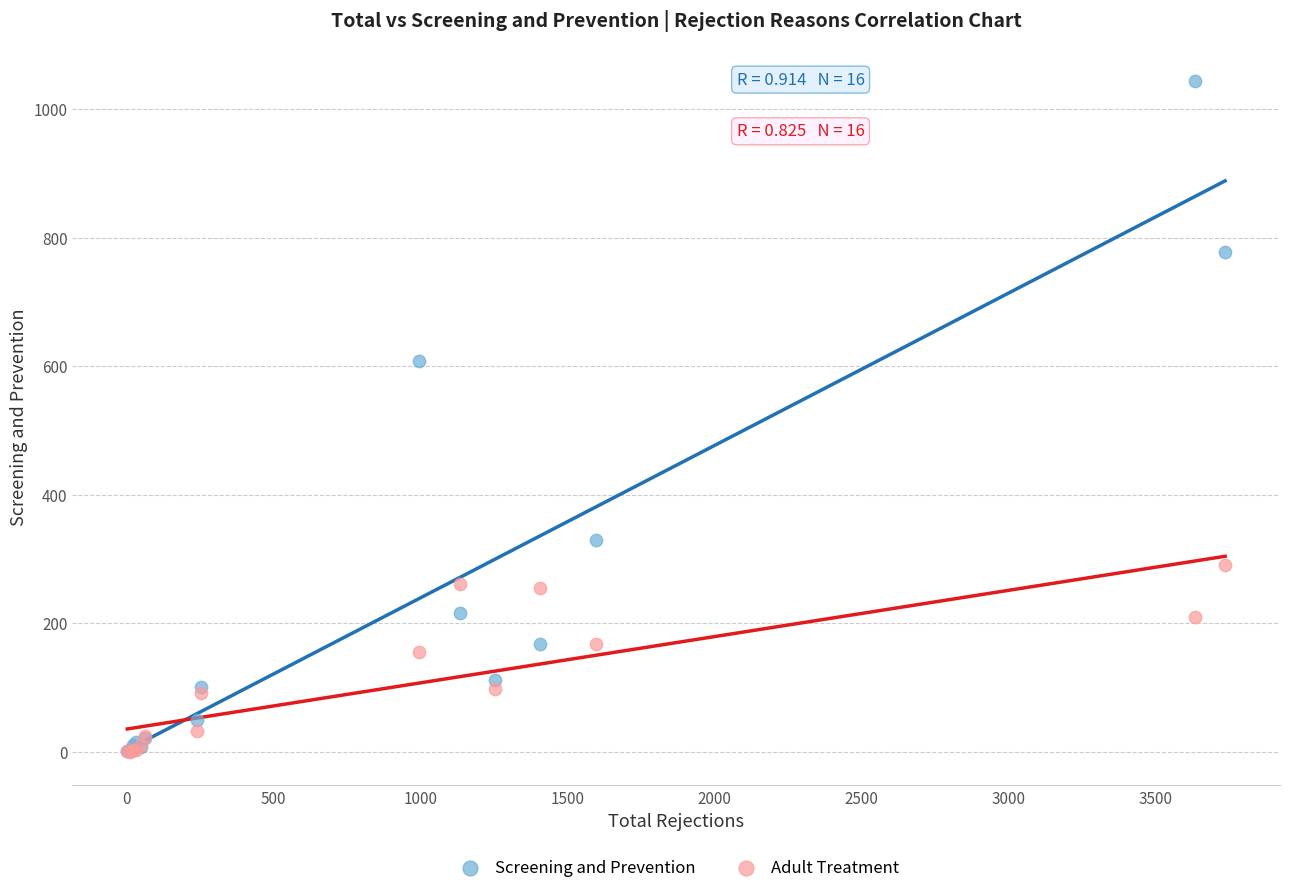

Which series reaches the maximum Y coordinate?

Screening and Prevention